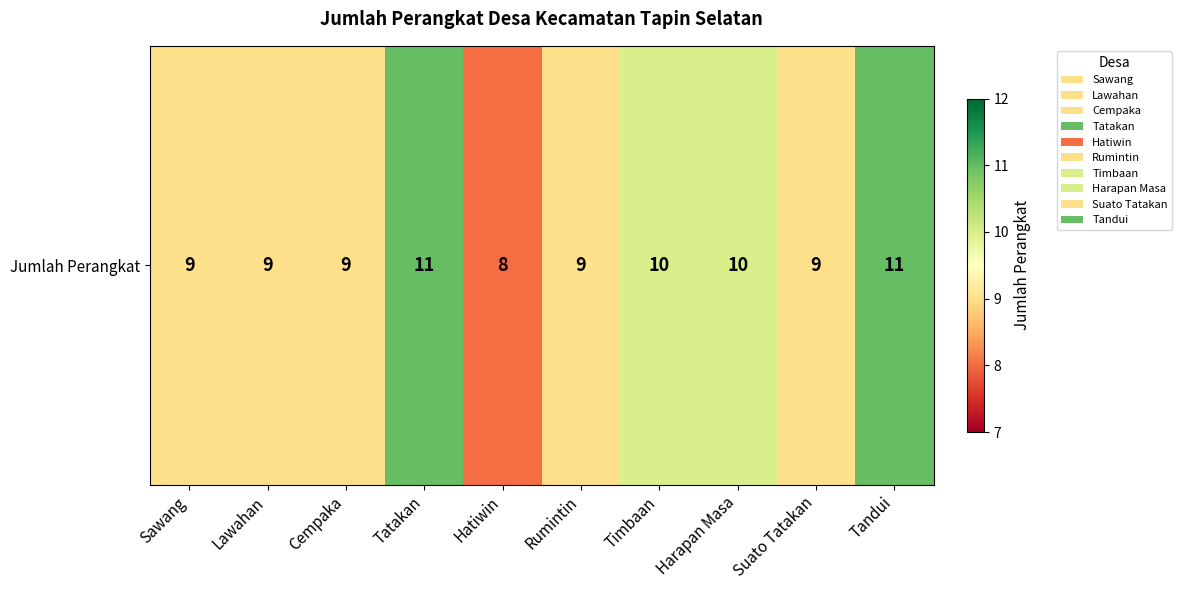

Count the values in the range 9 to 10.

7